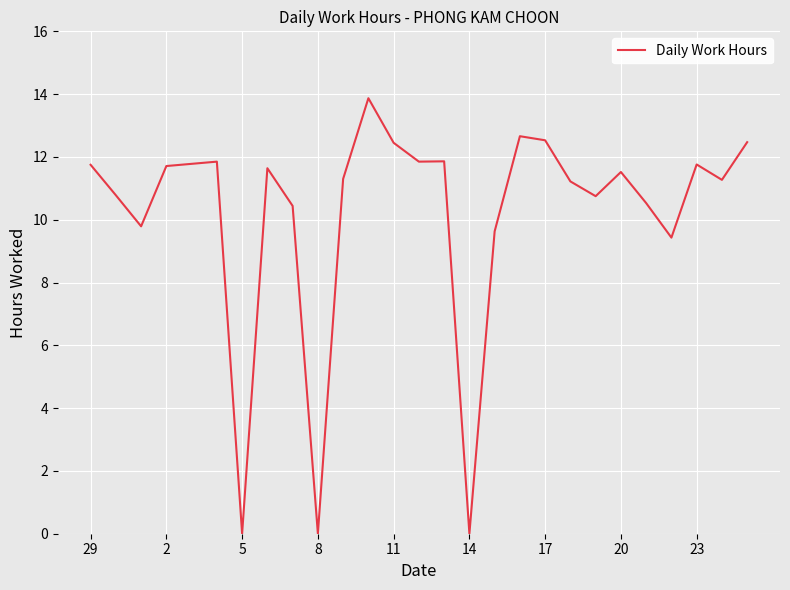

What is the difference between the maximum and minimum values?

13.9